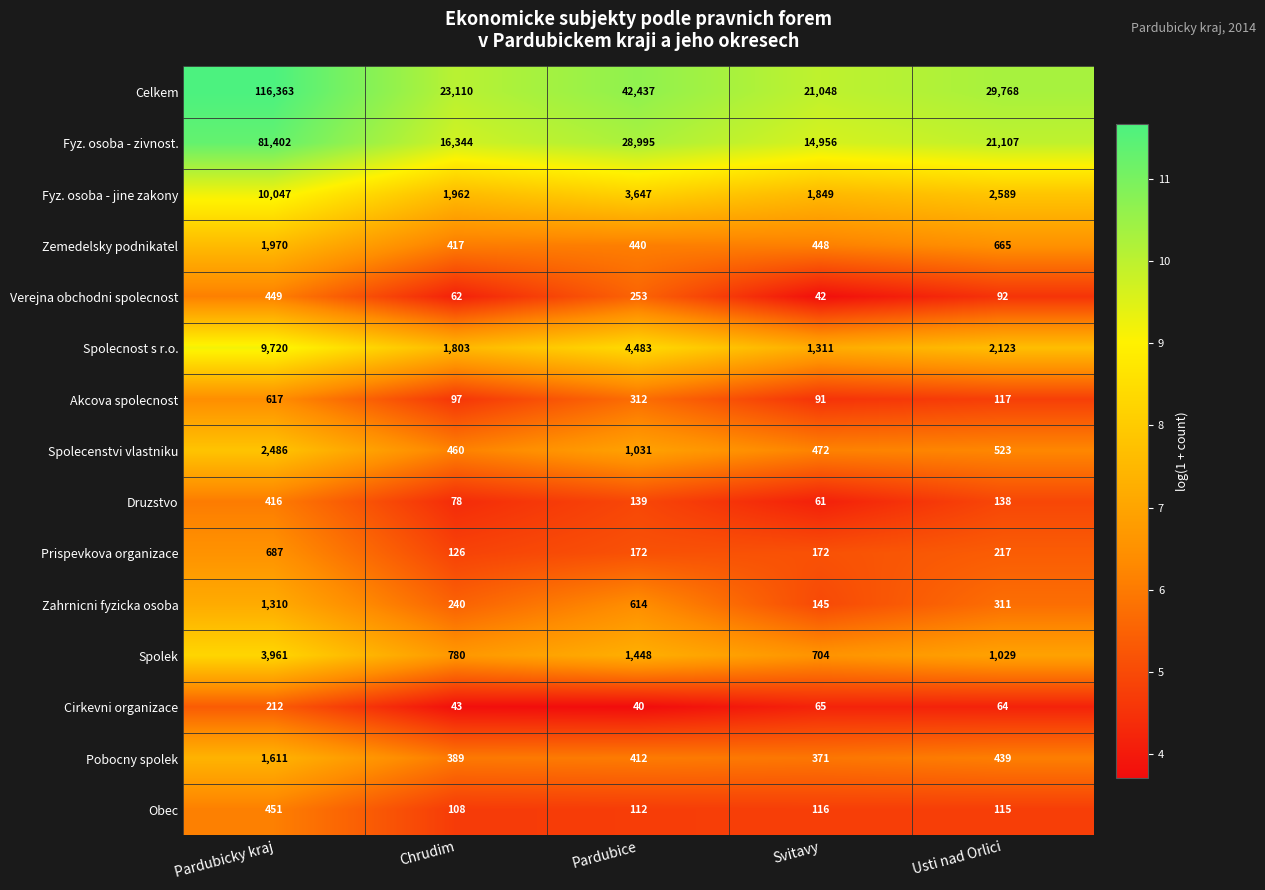

Which series has the largest total across all categories?

Celkem